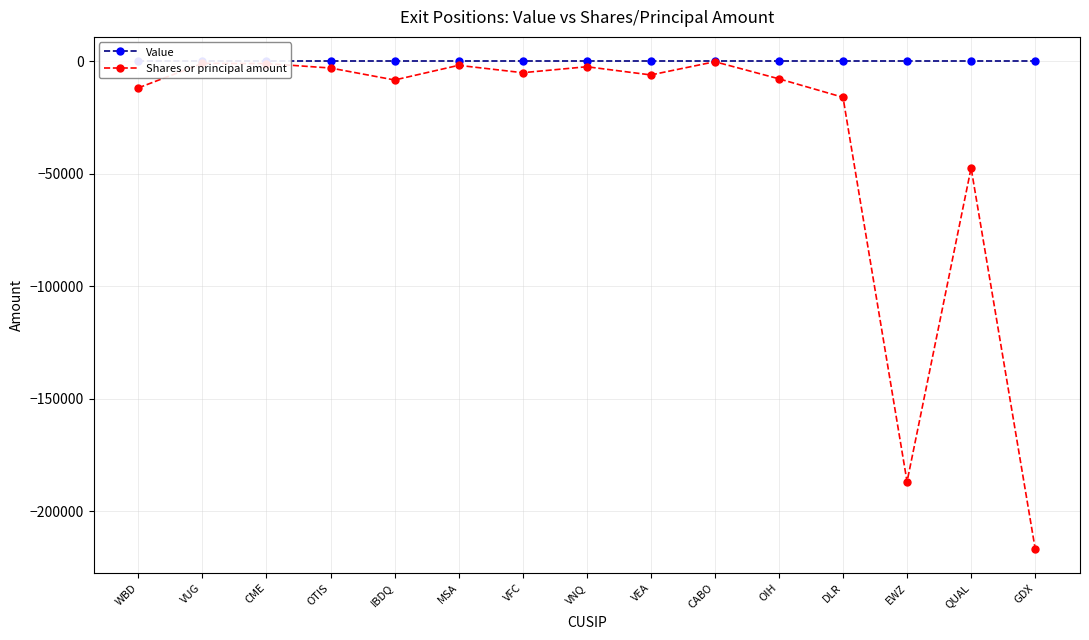

Which category has the lowest value across all series?

GDX